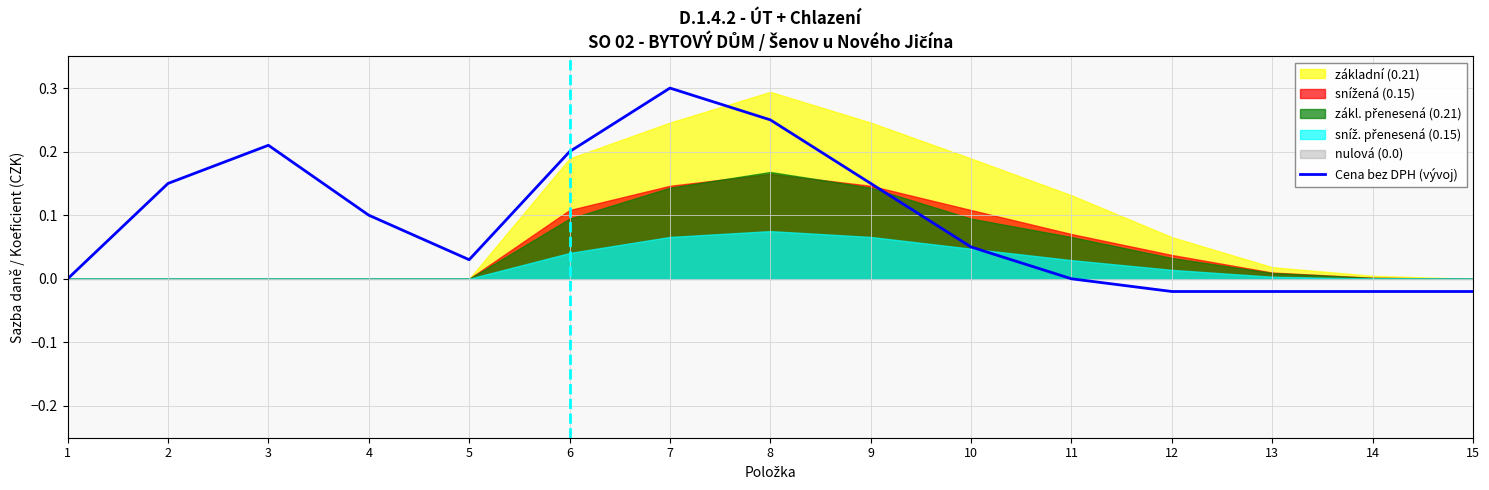

Reading right to left, transcribe all the data shown in this chart.

15=-0.0	14=-0.0	13=-0.0	12=-0.0	11=0.0	10=0.1	9=0.1	8=0.2	7=0.3	6=0.2	5=0.0	4=0.1	3=0.2	2=0.1	1=0.0